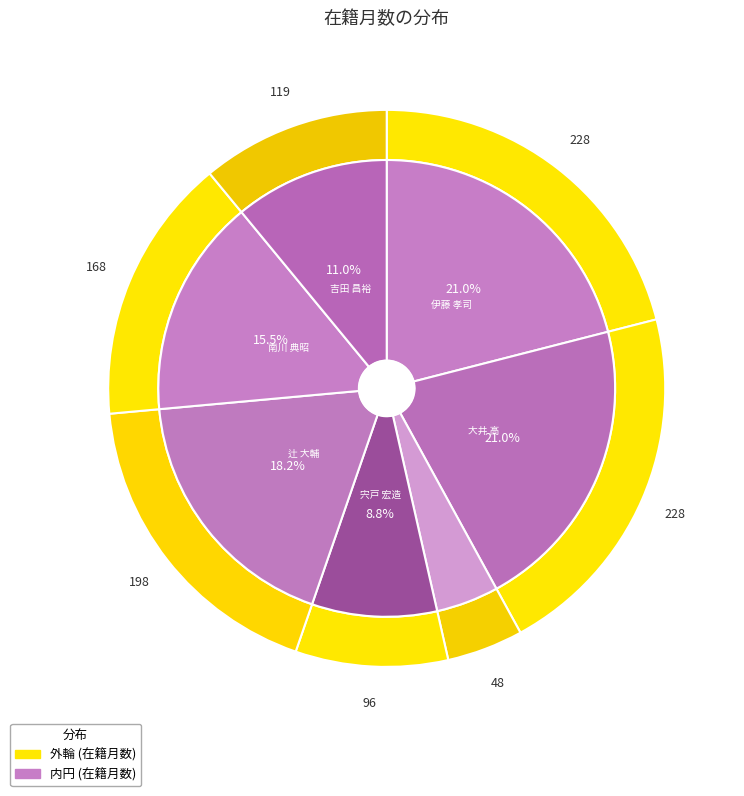

How many slices are in this pie chart?

7